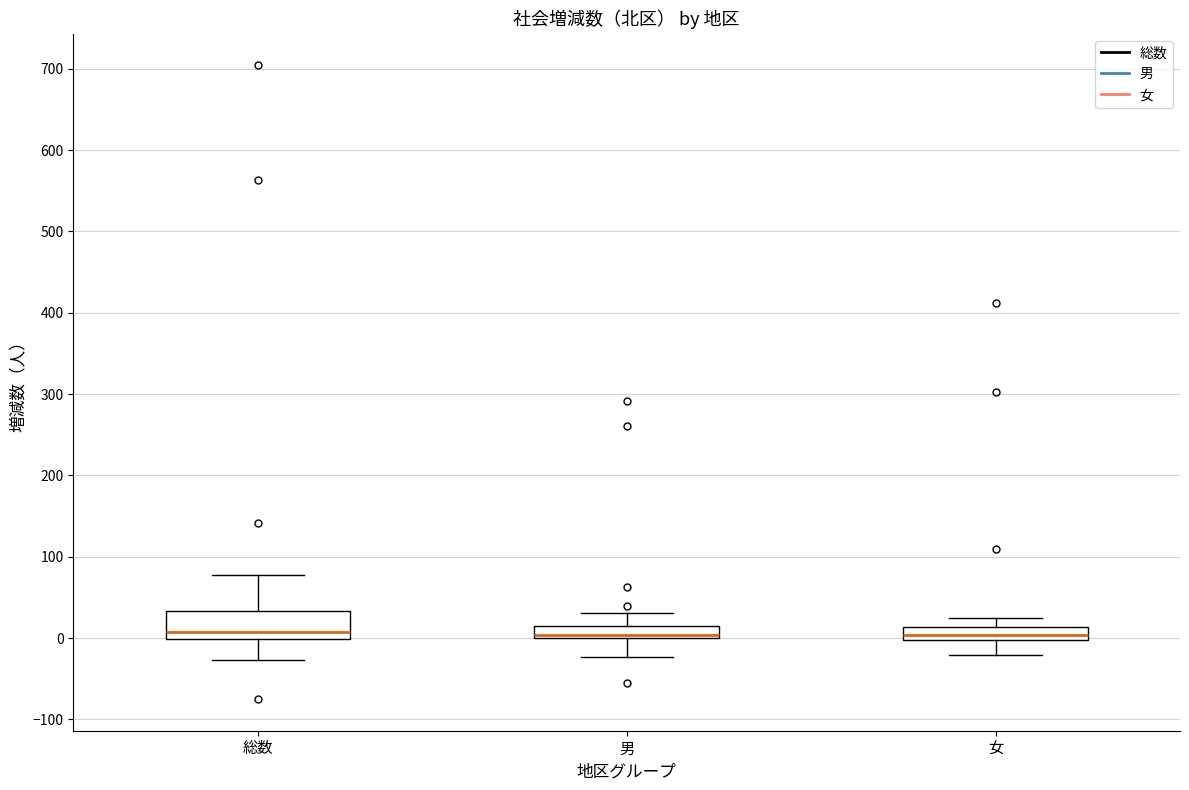

Comparing the boxes themselves (not the whiskers), which one is the tallest?

総数